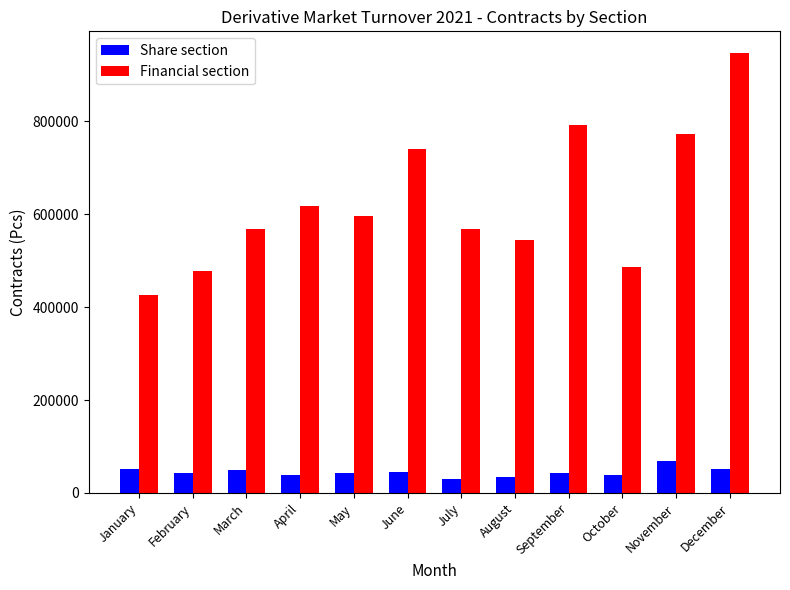

At August, list the series in order from largest to smallest.

Financial section, Share section